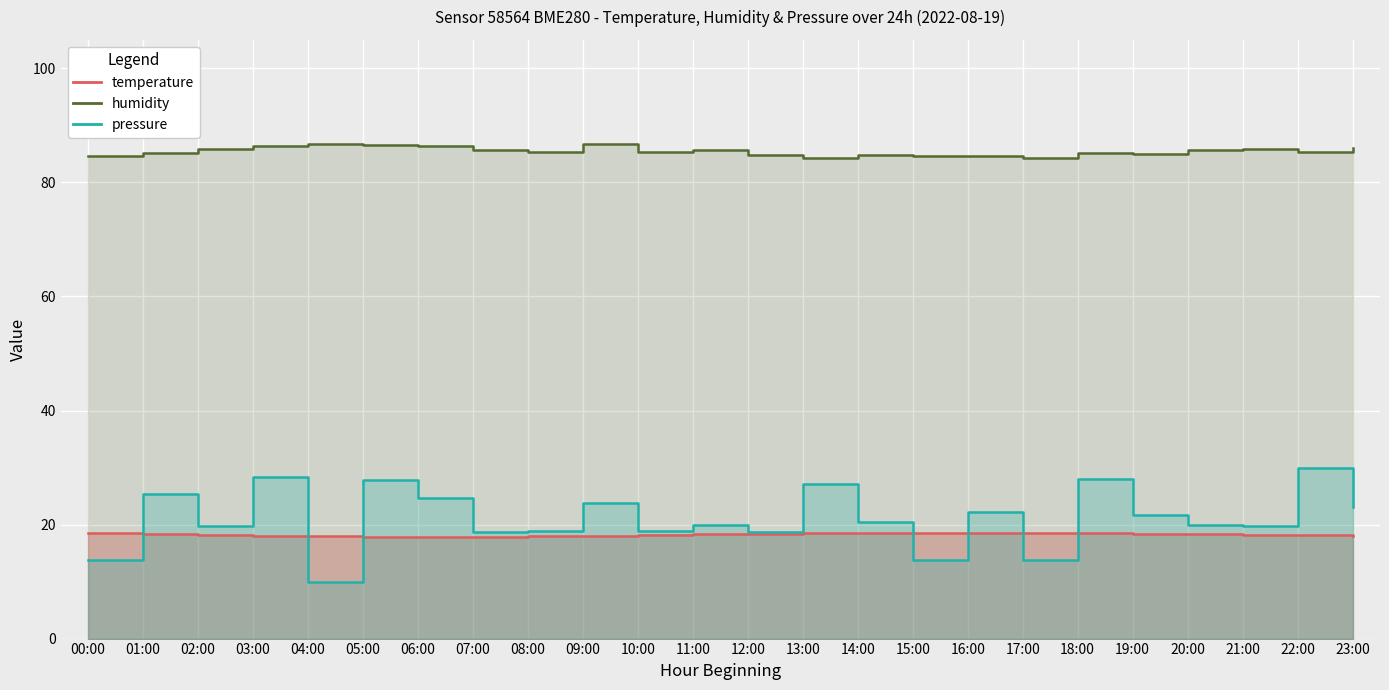

The temperature series shows 8.8 at 13:00. True or false?

False